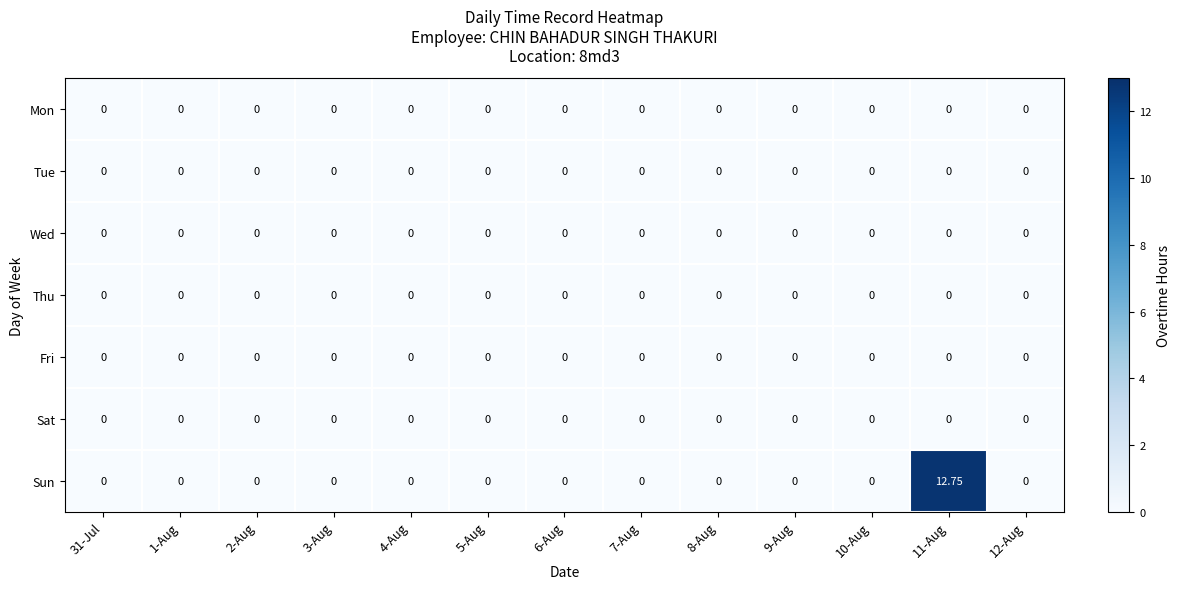

Which series has the widest spread of values?

Sun